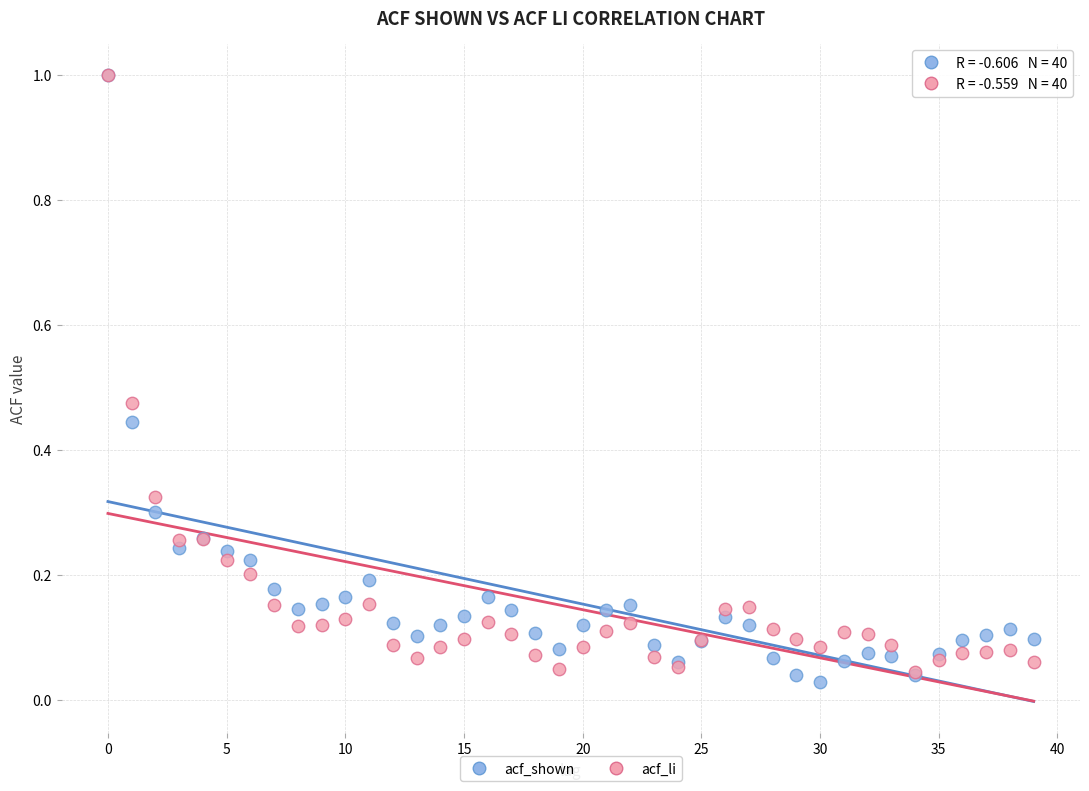

What are all the series names shown in the legend?

acf_shown, acf_li